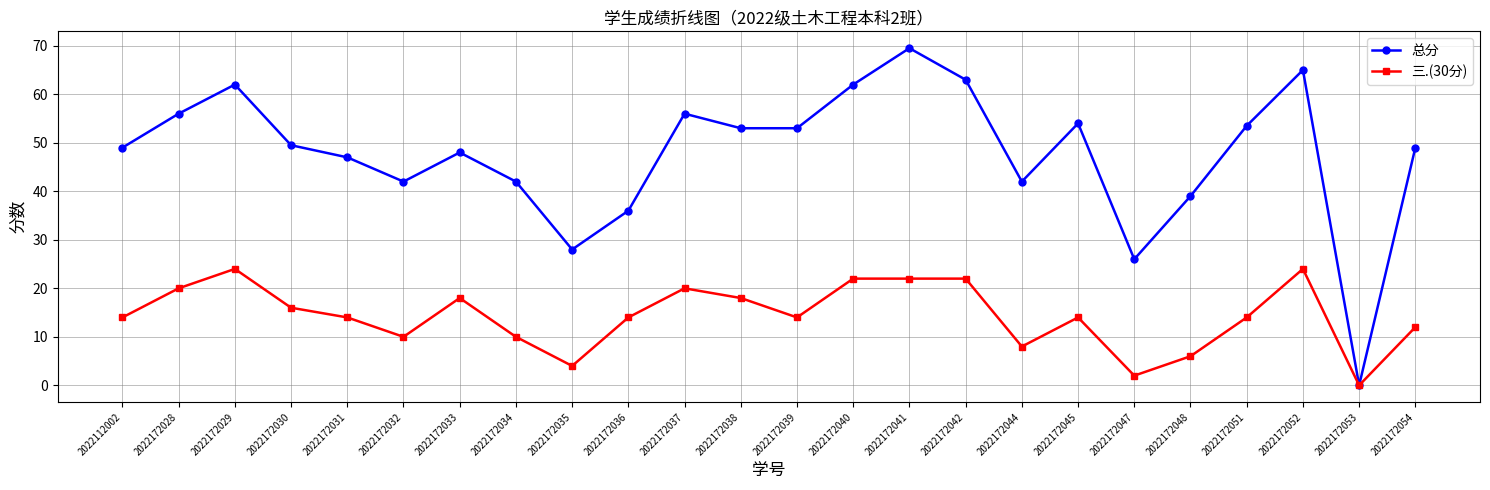

Which category has the lowest value in the 总分 series?

2022172053